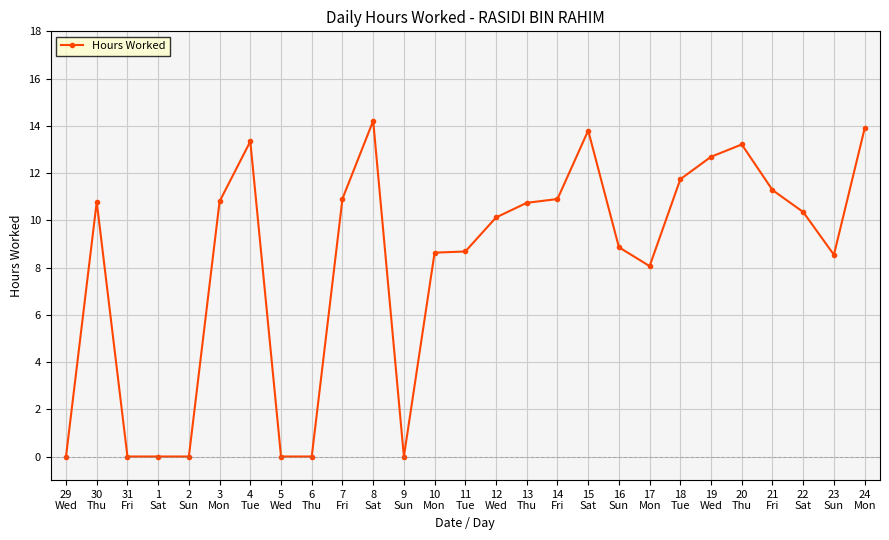

What is the difference between the second highest and second lowest values?

13.9